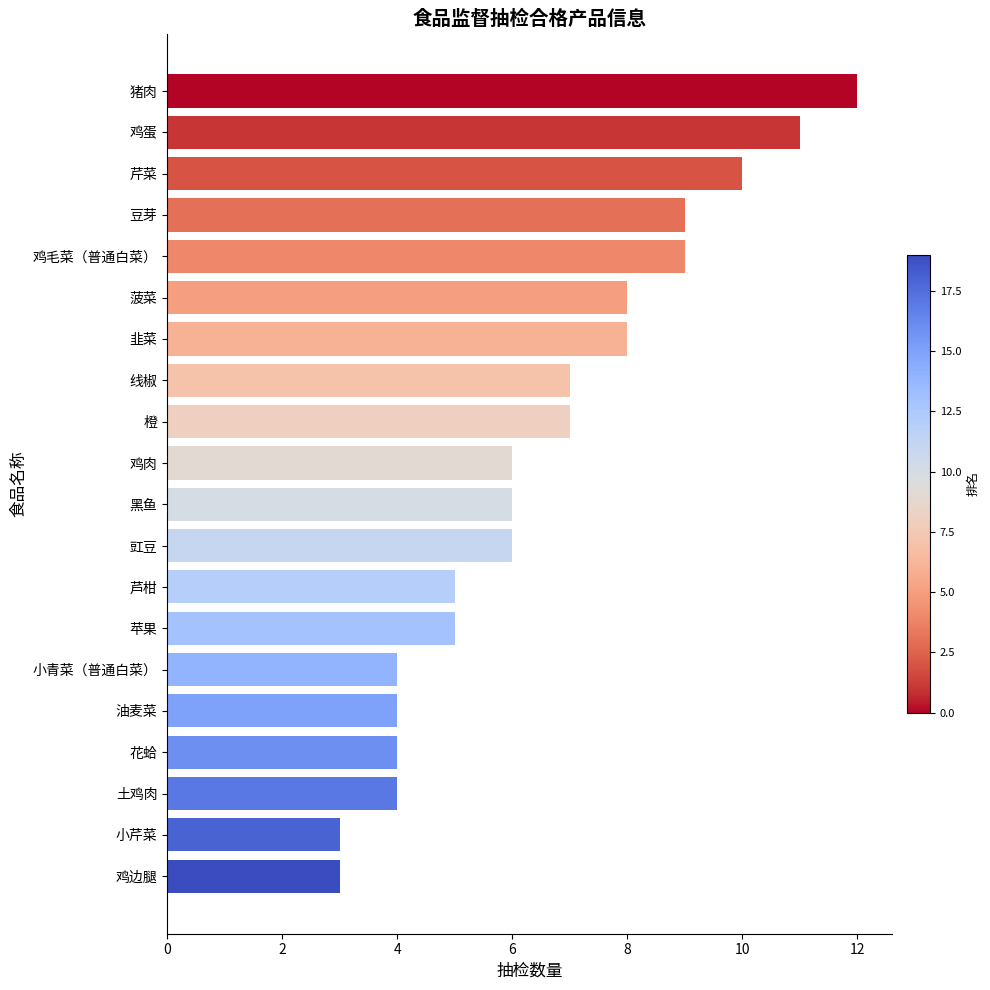

What is the difference between the second highest and second lowest values?

8